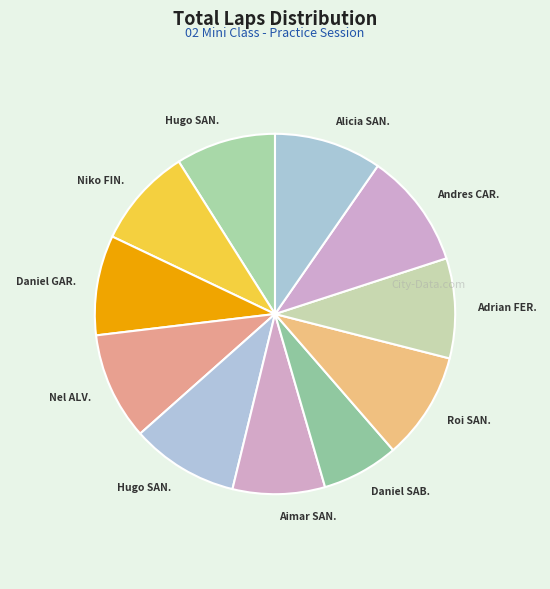

How many segments does this pie chart have?

11